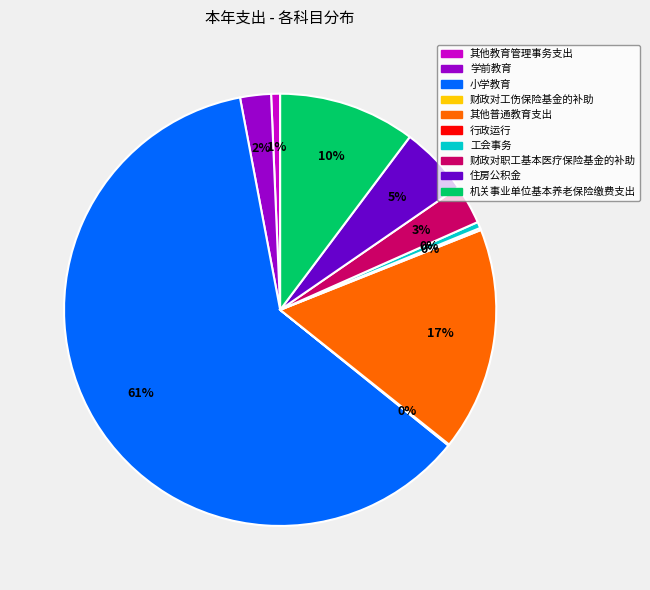

To the nearest percent, what is the average slice percentage?

10%